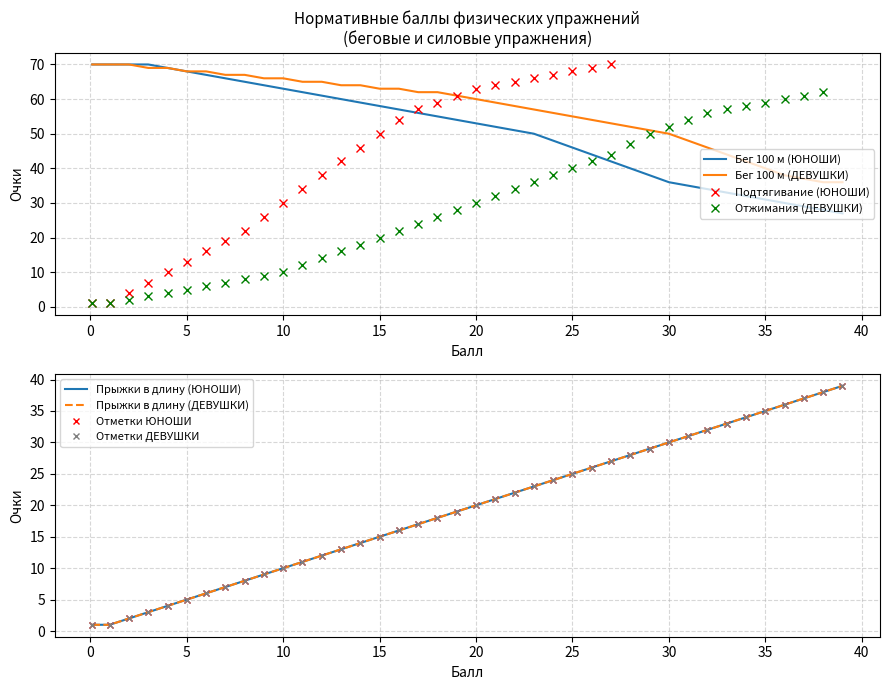

How many data points does each series have?

40